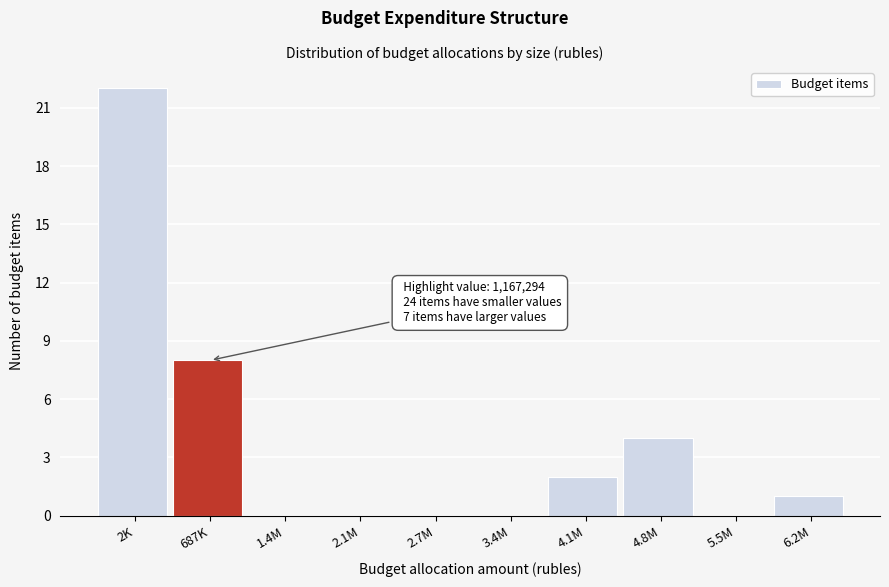

Reading left to right, extract all data points from this chart.

2K=22	687K=8	1.4M=0	2.1M=0	2.7M=0	3.4M=0	4.1M=2	4.8M=4	5.5M=0	6.2M=1